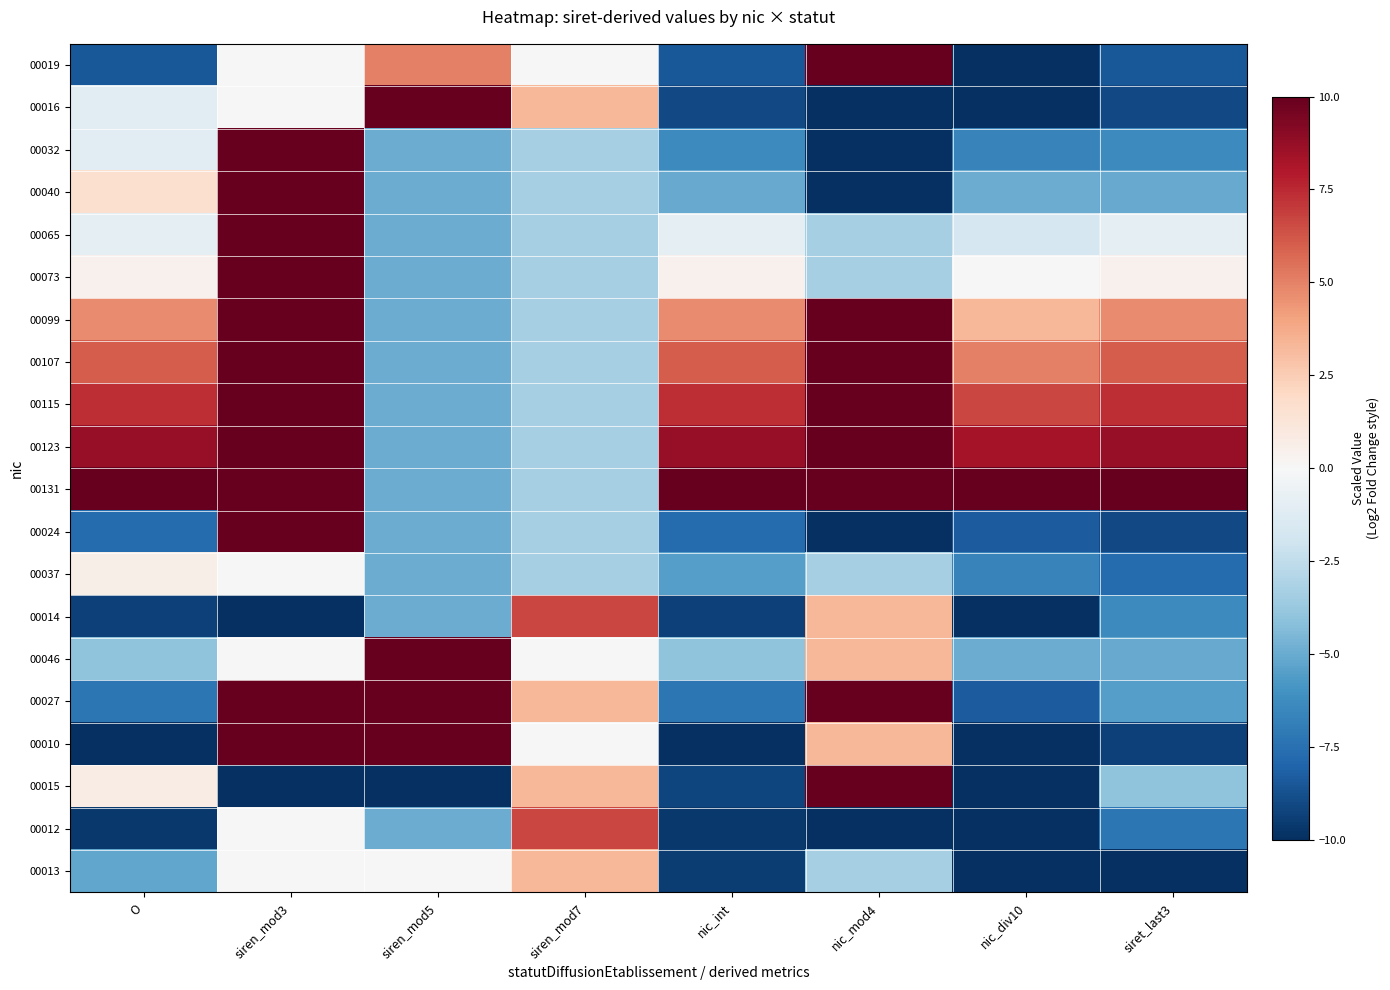

Which has a higher value, nic_mod4 or siren_mod7?

nic_mod4